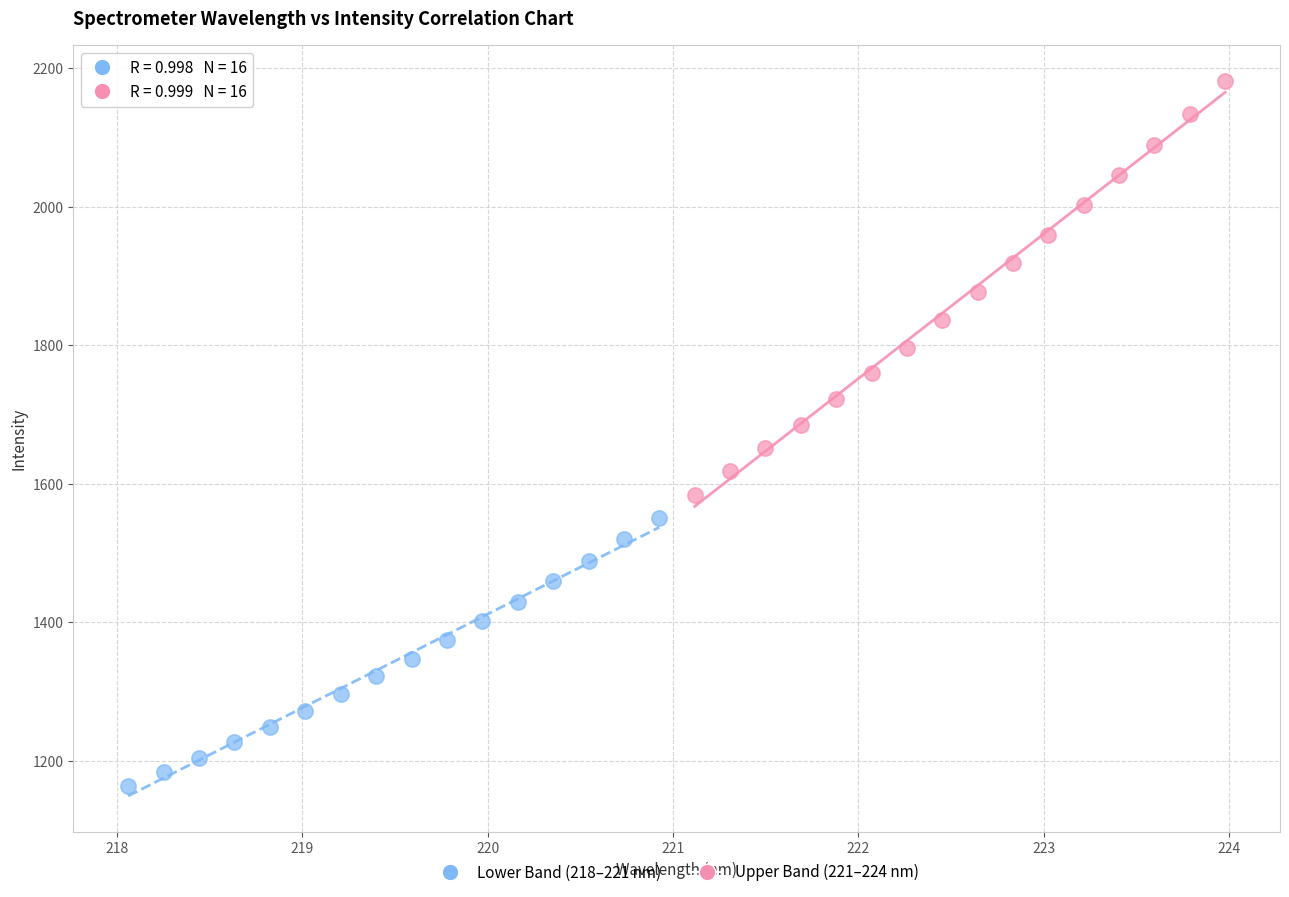

Which series has the widest spread of Y values?

Upper Band (221–224 nm)